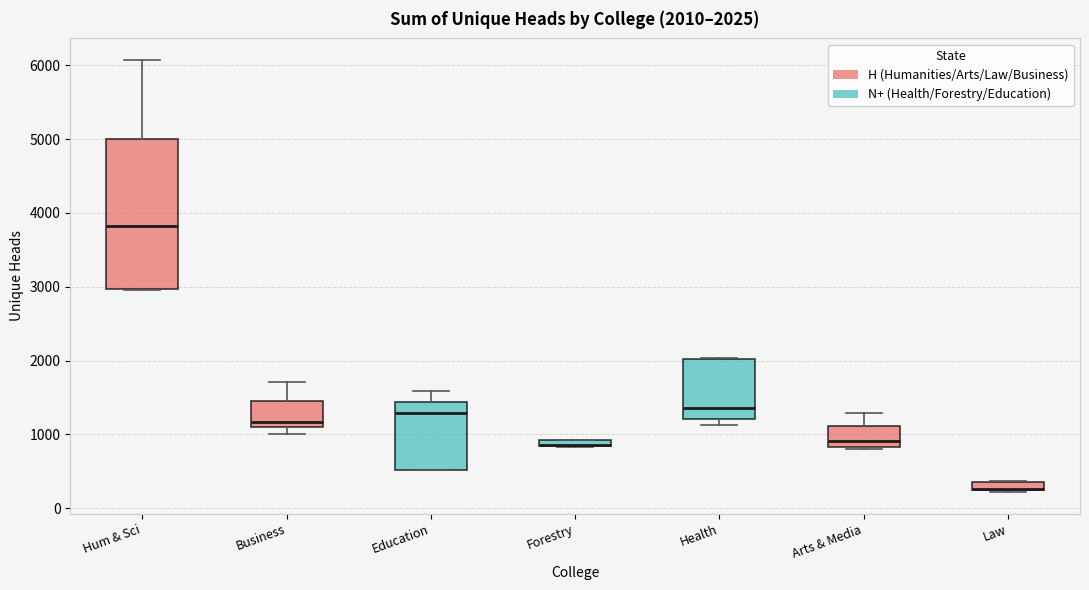

Which box is the tallest, from its lower edge to its upper edge?

Hum & Sci